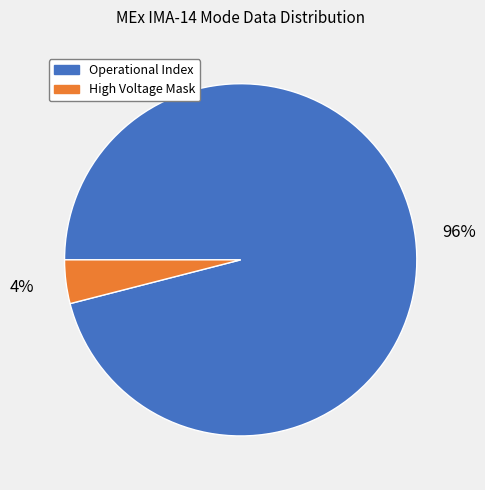

Is there any slice that represents more than half of the pie?

Yes